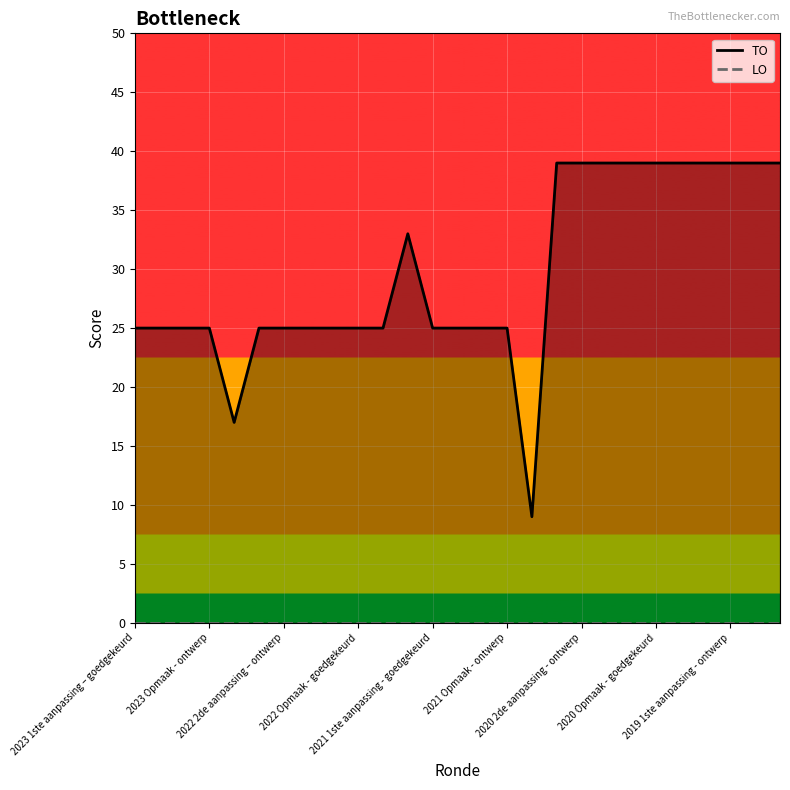

Which series has the largest total across all categories?

TO